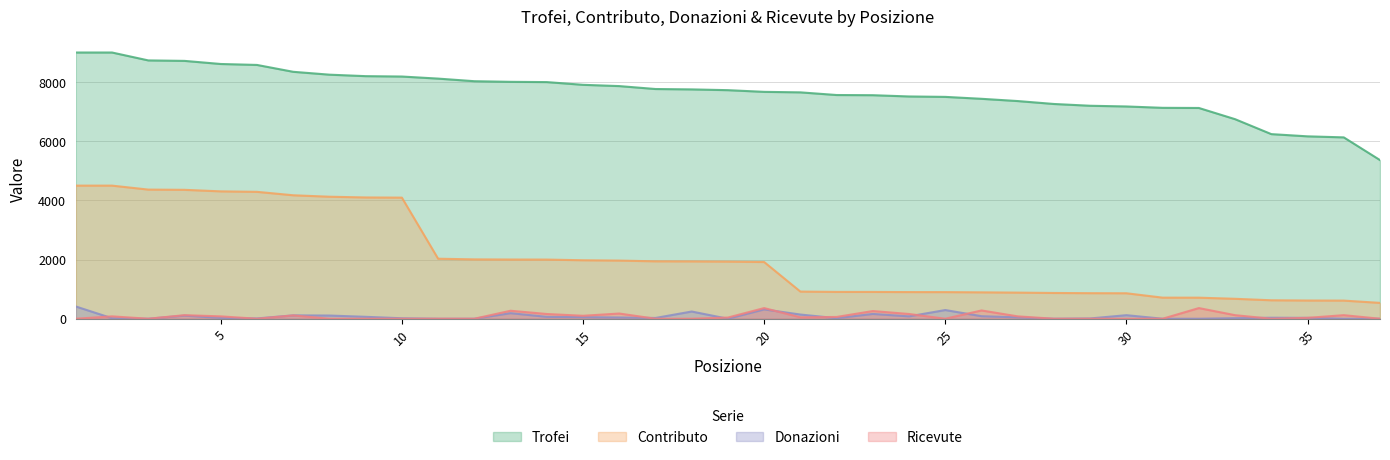

What is the difference between the highest and lowest values at 5?

8584